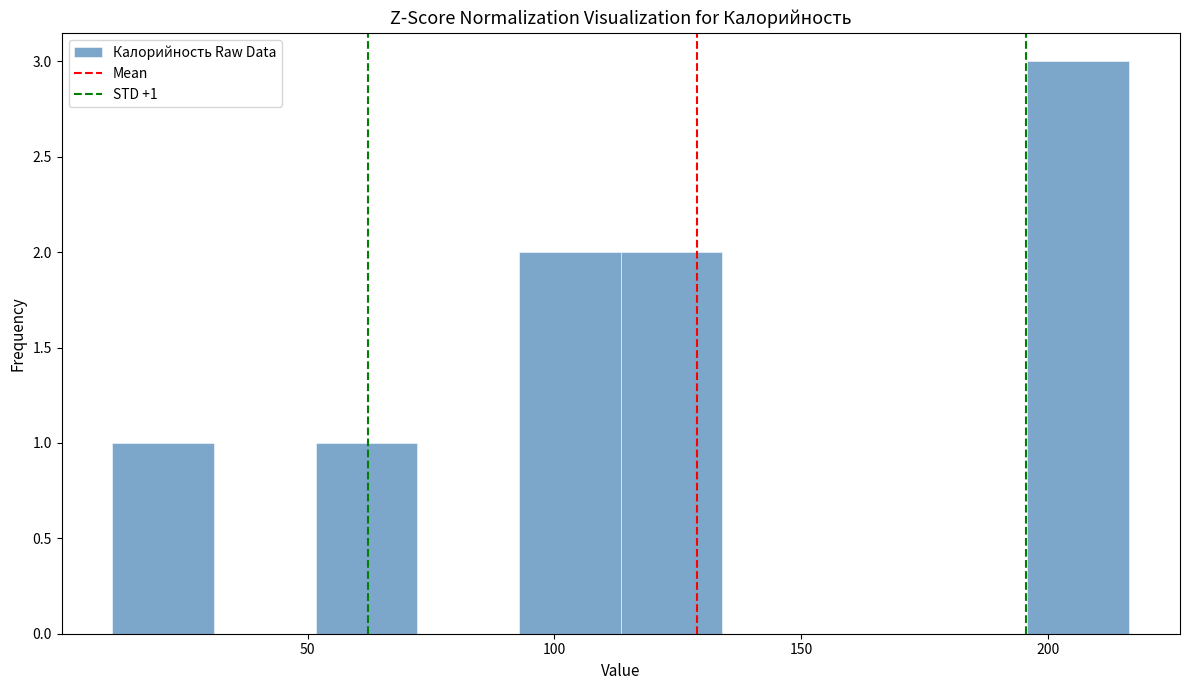

Which range on the x-axis has the tallest bar?

195 to 215